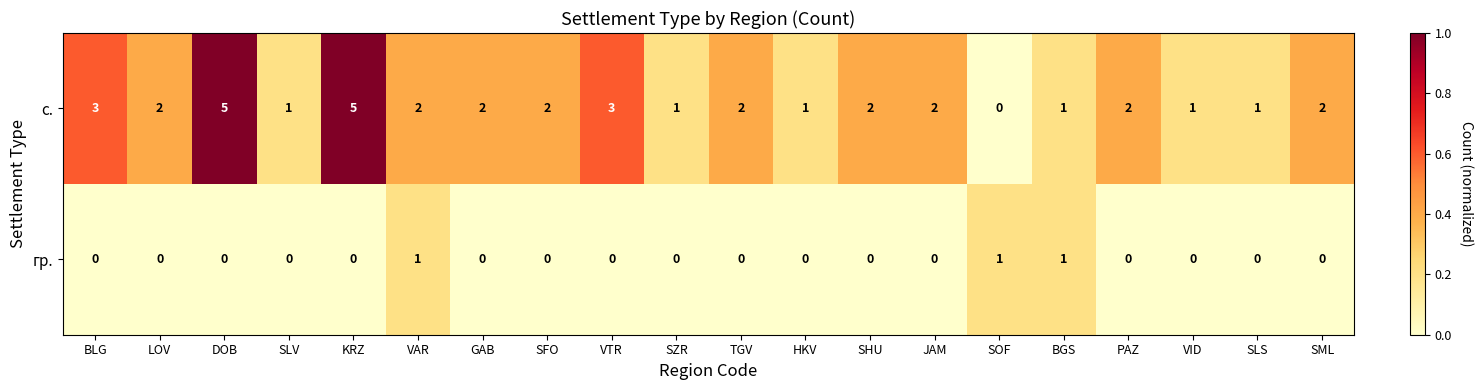

Which series has the largest total across all categories?

с.